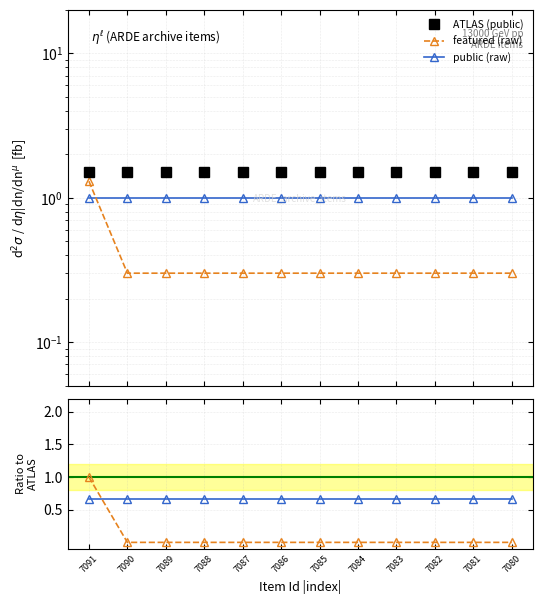

At which category is the sum across all series the highest?

7091